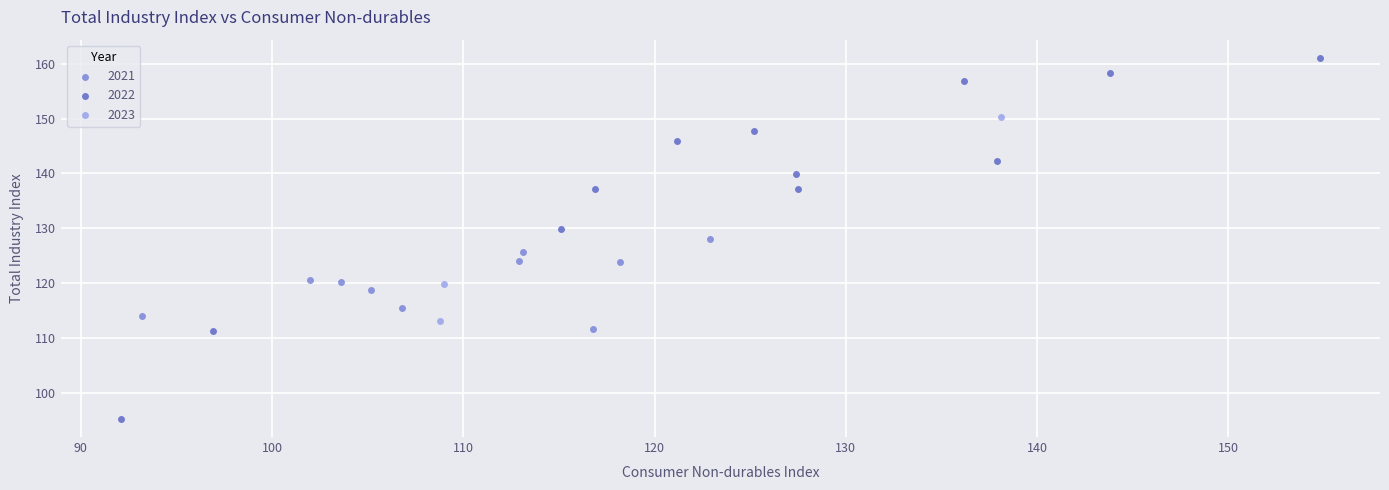

Which series has the largest Y range (max minus min)?

2022